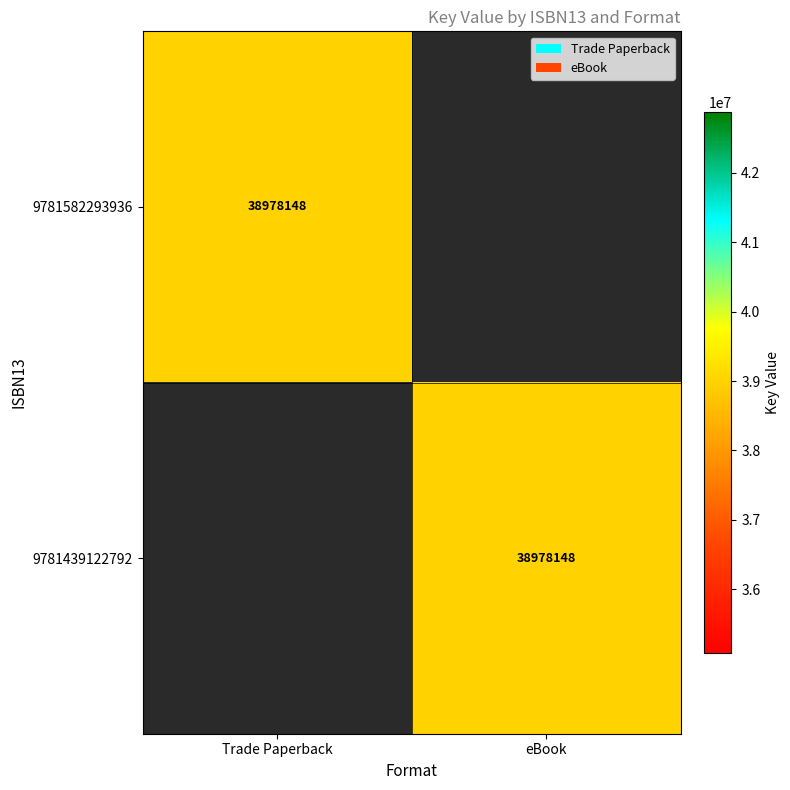

The 9781582293936 series shows 38978148 at Trade Paperback. True or false?

True